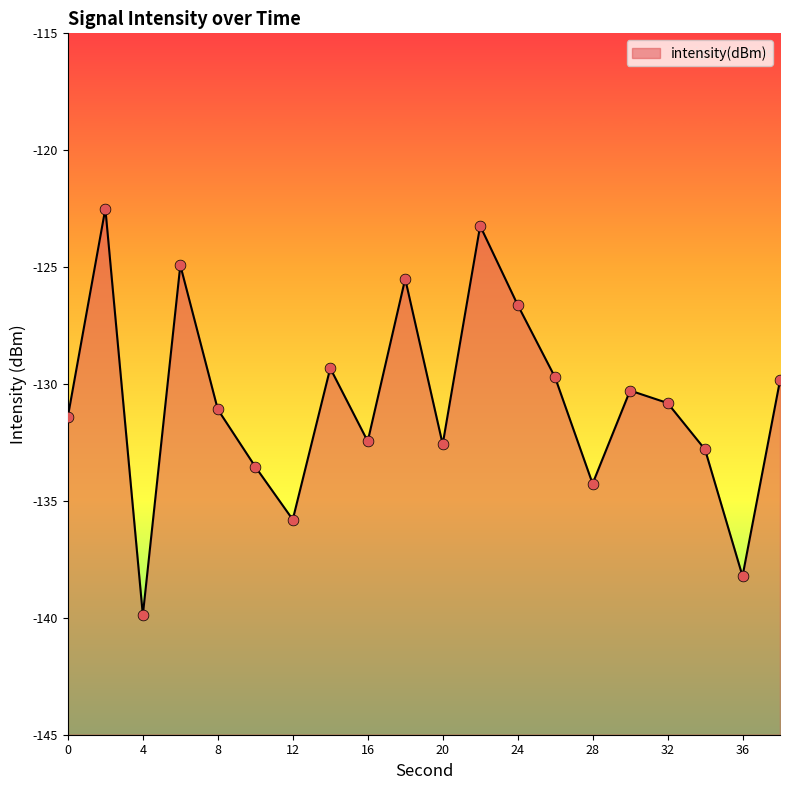

Which has a higher value, 34 or 28?

34